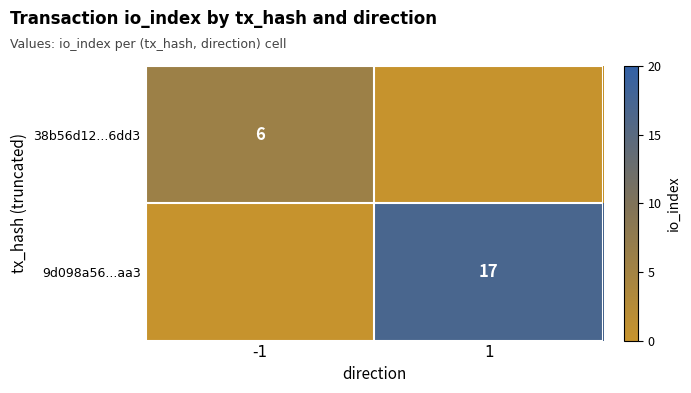

Count the number of data series in this chart.

2